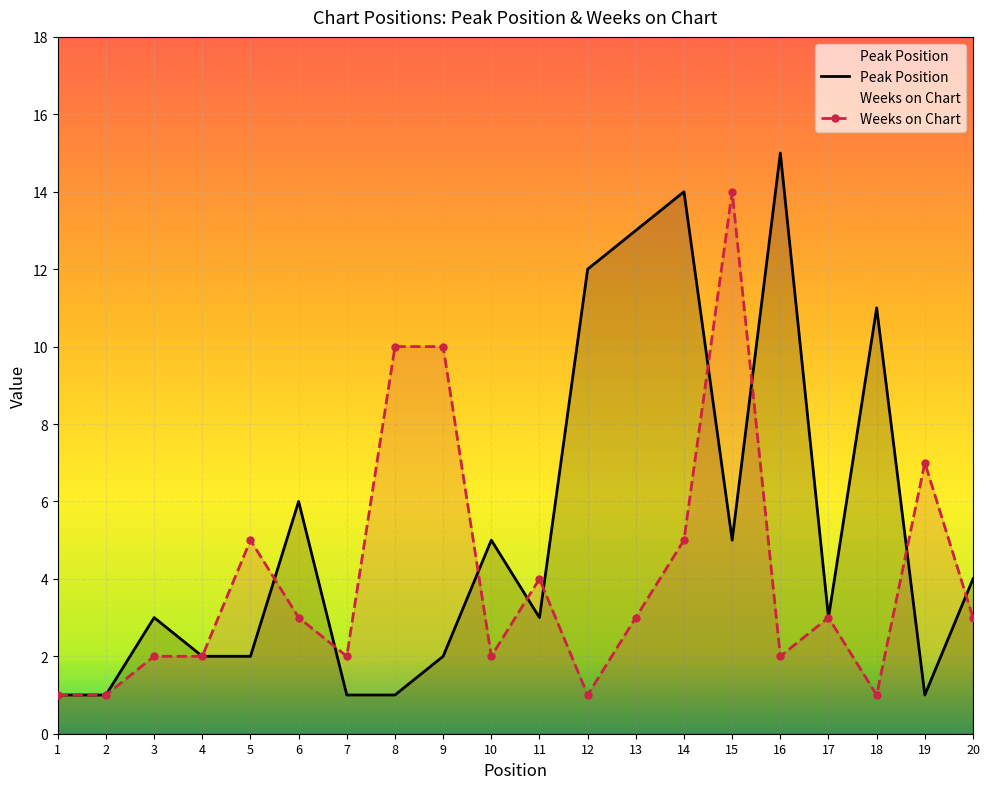

What is the lowest value of the Peak Position series?

1